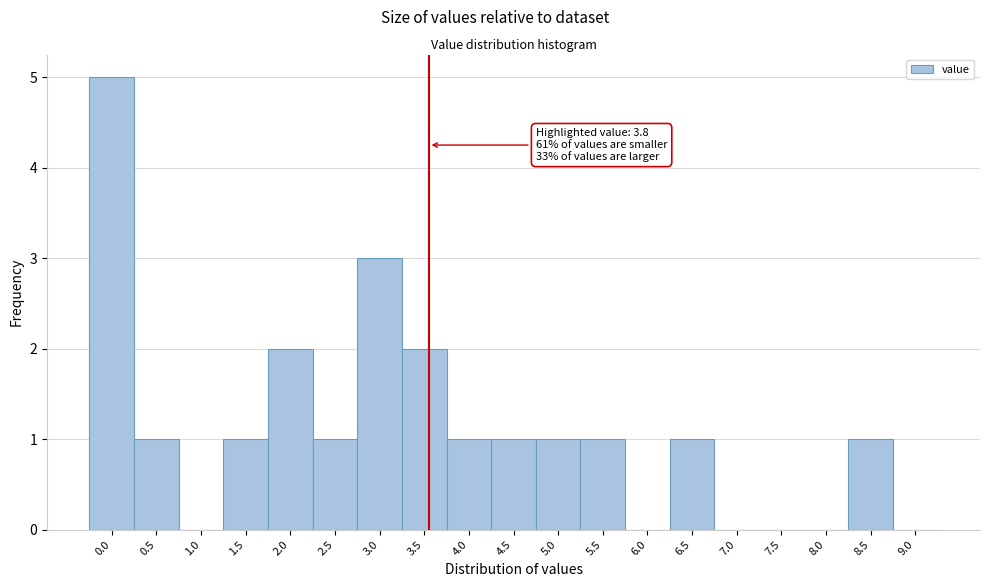

Reading left to right, transcribe all the data shown in this chart.

0.0=5	0.5=1	1.0=0	1.5=1	2.0=2	2.5=1	3.0=3	3.5=2	4.0=1	4.5=1	5.0=1	5.5=1	6.0=0	6.5=1	7.0=0	7.5=0	8.0=0	8.5=1	9.0=0